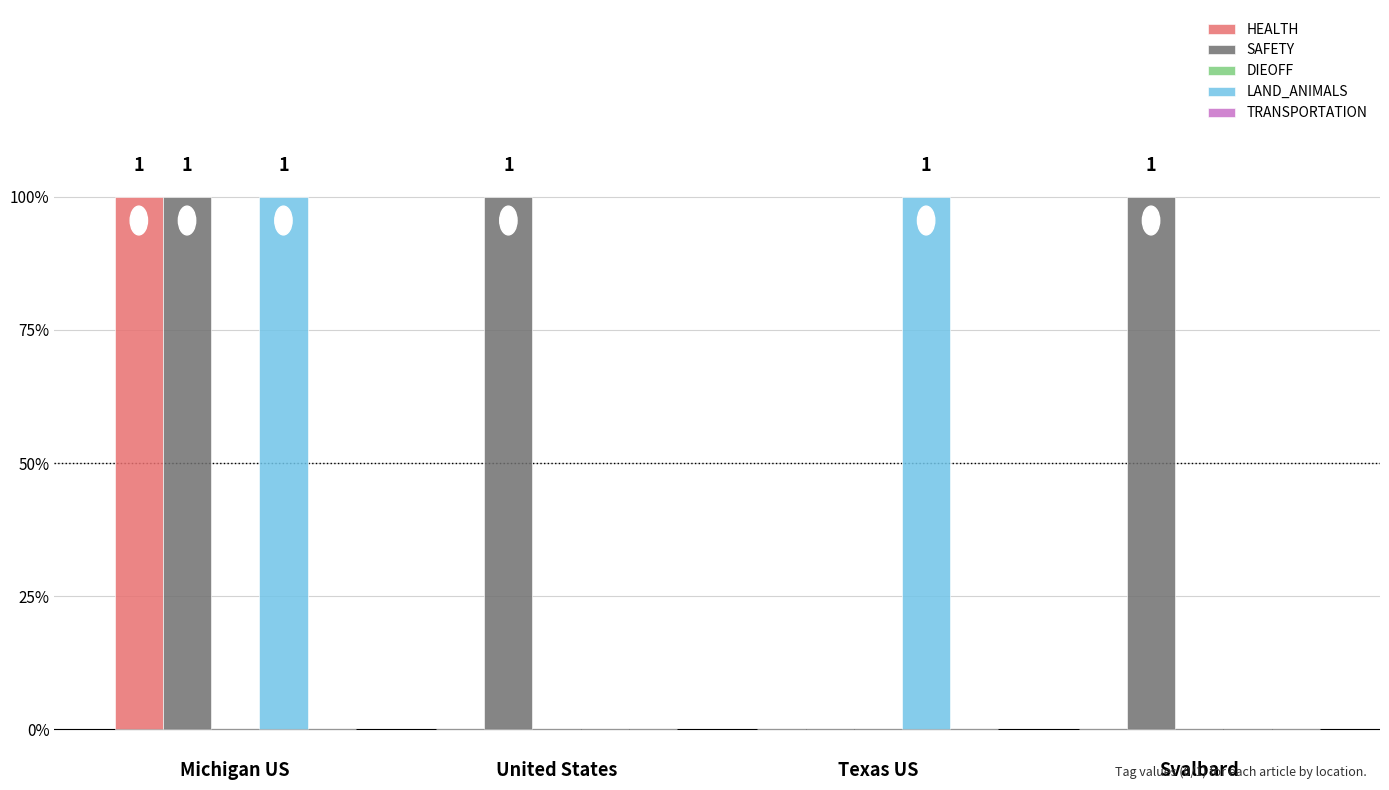

Does the chart contain stacked bars?

No